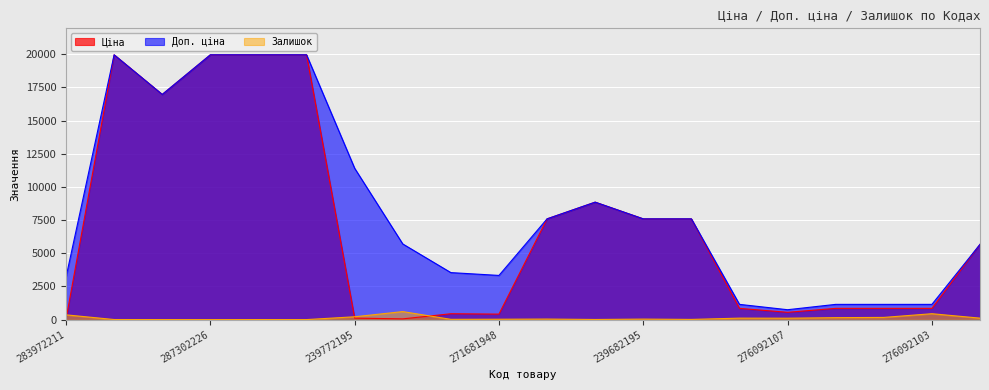

What is the label of the 7th point from the right?

239682179